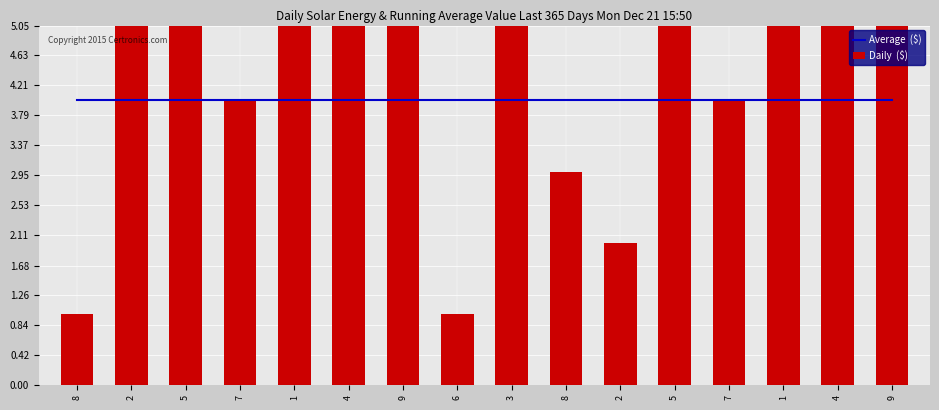

The value of Daily  ($) at 2 is 2. True or false?

True